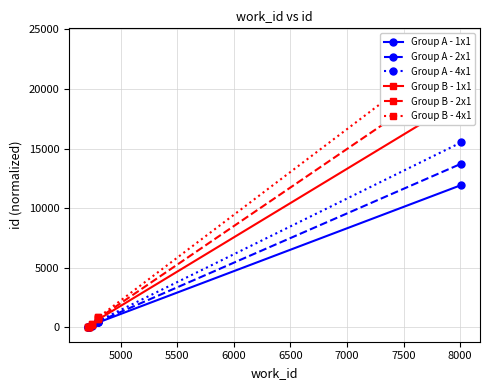

What are all the series names shown in the legend?

Group A - 1x1, Group A - 2x1, Group A - 4x1, Group B - 1x1, Group B - 2x1, Group B - 4x1